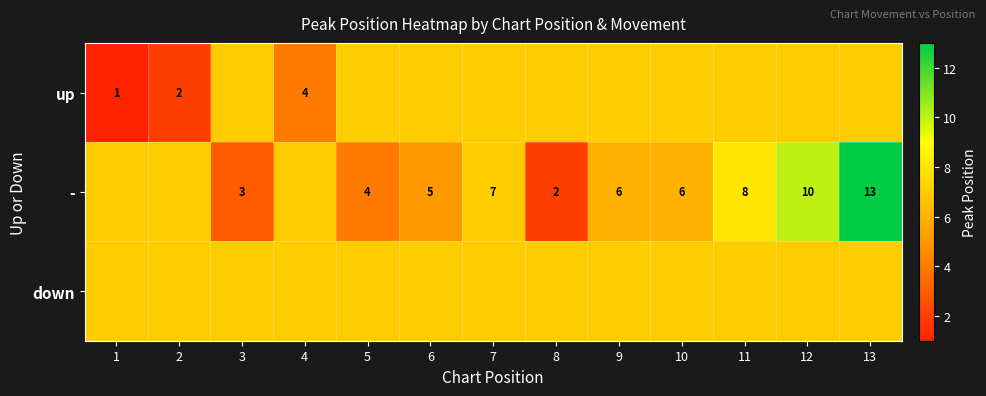

Is it true that up equals 1 at 4?

False